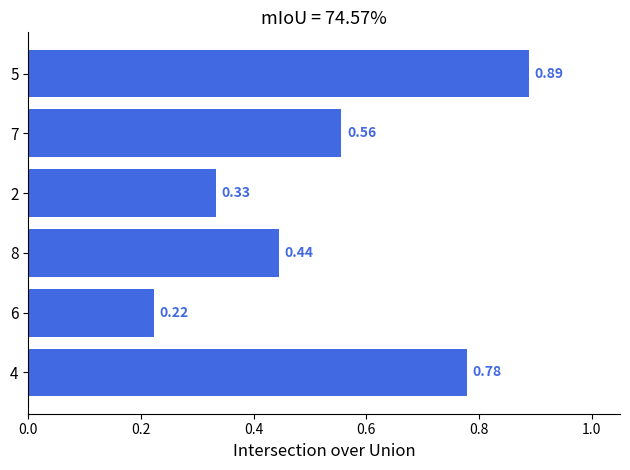

What is the sum of the values at 4 and 7?

1.3